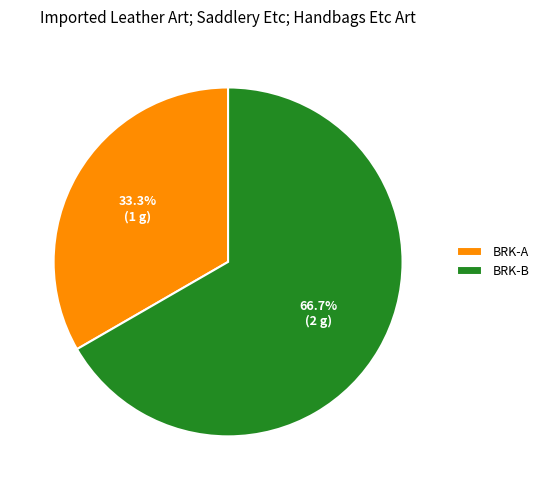

Is there a majority slice in this chart?

Yes